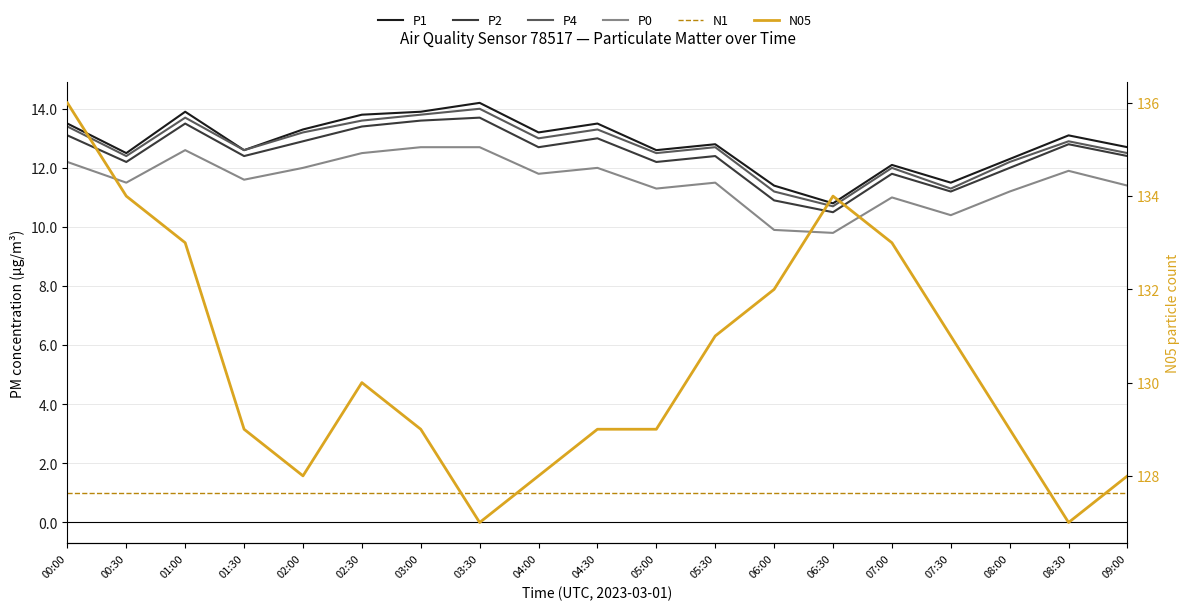

Between 00:30 and 03:30, which is larger?

03:30